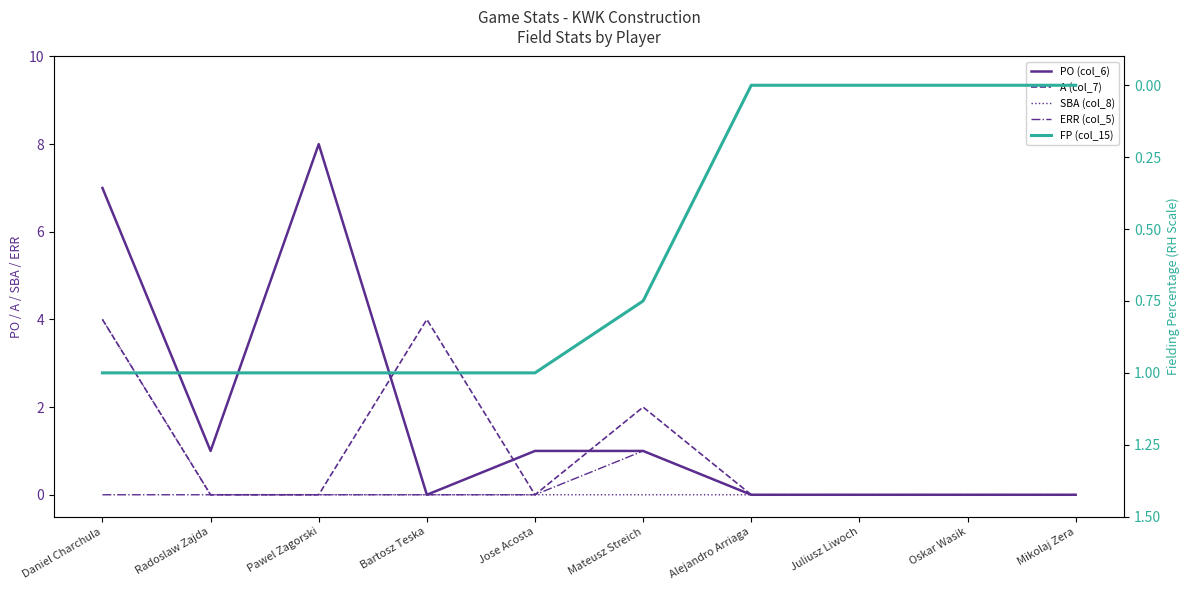

What is the label of the 8th point from the left?

Juliusz Liwoch